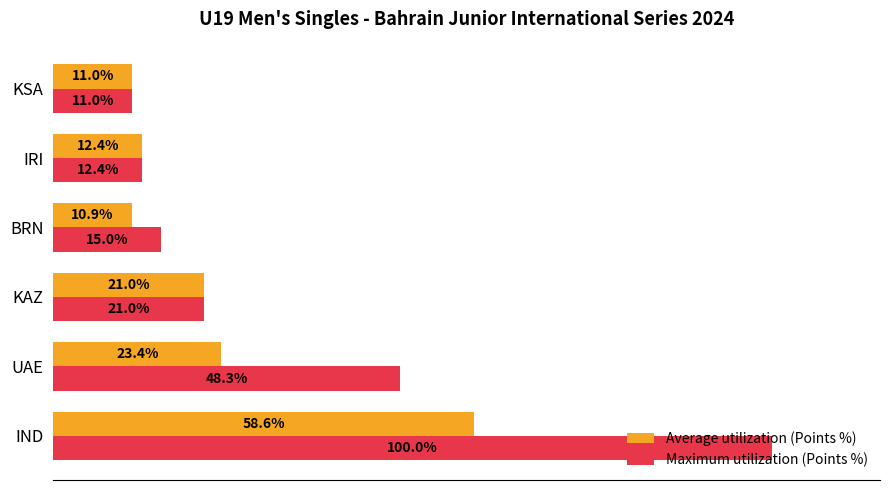

Rank the series by their average value, from lowest to highest.

Average utilization (Points %), Maximum utilization (Points %)